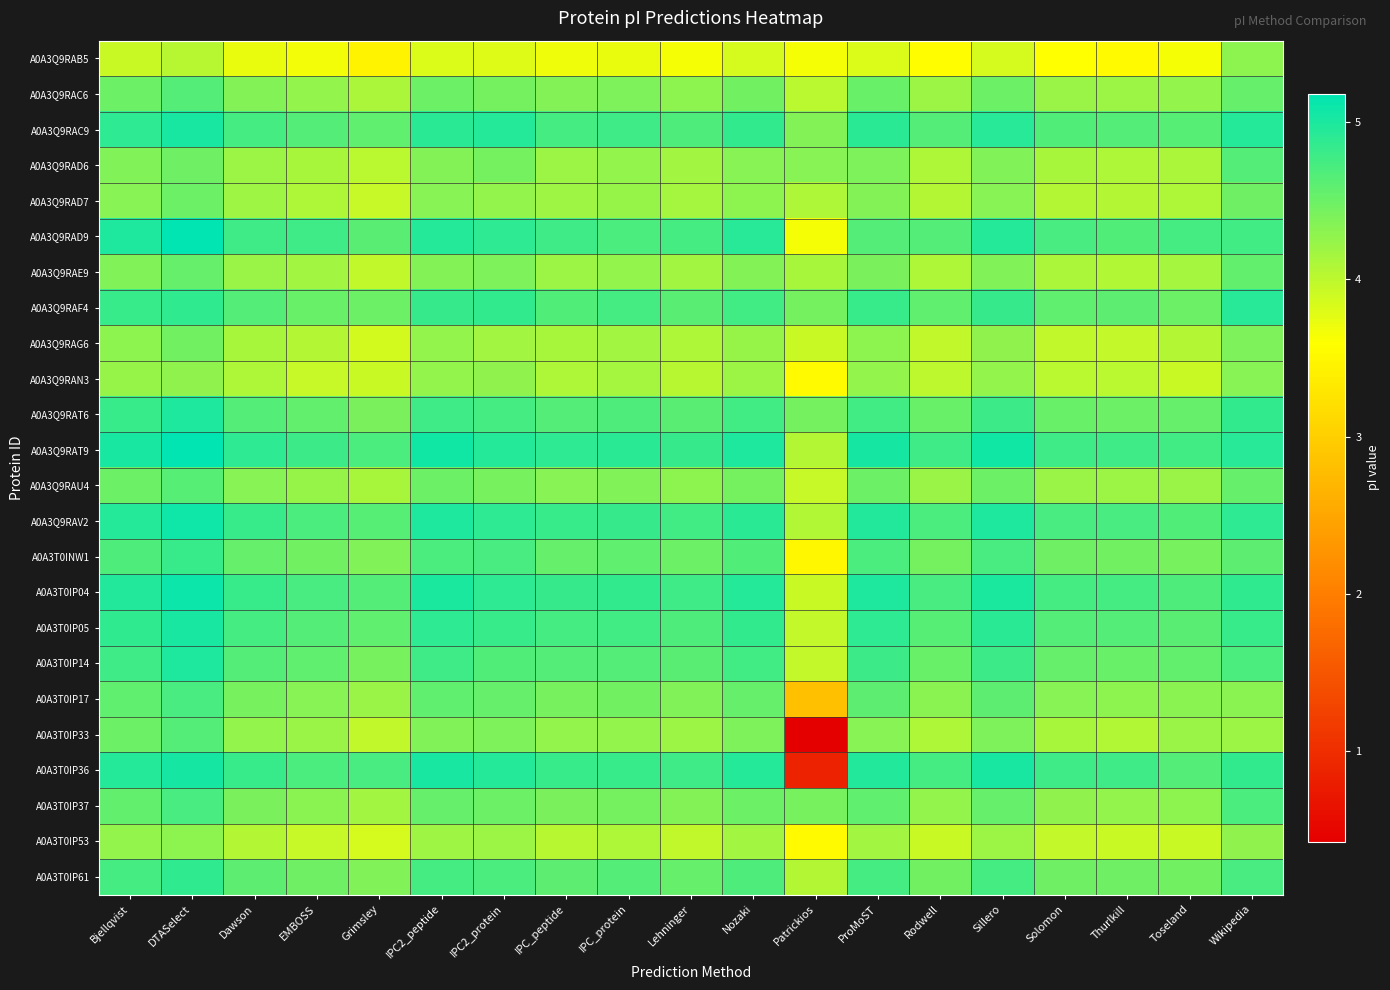

At ProMoST, list the series in order from smallest to largest.

A0A3Q9RAB5, A0A3T0IP53, A0A3Q9RAN3, A0A3Q9RAG6, A0A3T0IP33, A0A3Q9RAD7, A0A3Q9RAD6, A0A3Q9RAE9, A0A3Q9RAU4, A0A3Q9RAC6, A0A3T0IP37, A0A3T0IP17, A0A3Q9RAD9, A0A3T0INW1, A0A3T0IP61, A0A3Q9RAT6, A0A3T0IP14, A0A3Q9RAF4, A0A3T0IP05, A0A3Q9RAC9, A0A3Q9RAV2, A0A3T0IP36, A0A3T0IP04, A0A3Q9RAT9